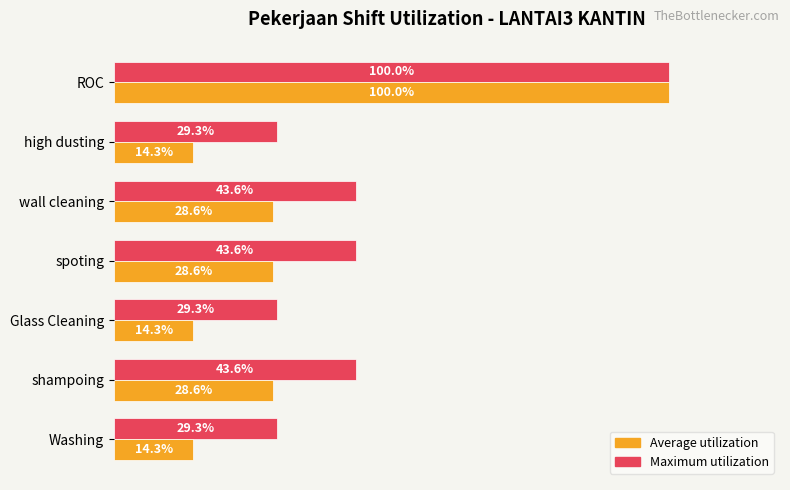

What are all the series names shown in the legend?

Average utilization, Maximum utilization